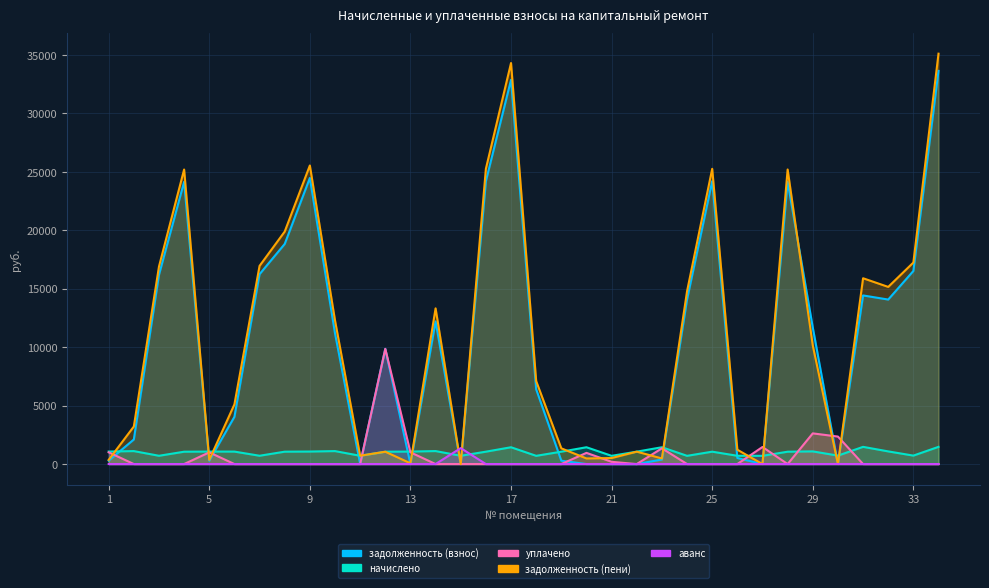

At which category is the sum across all series the highest?

34